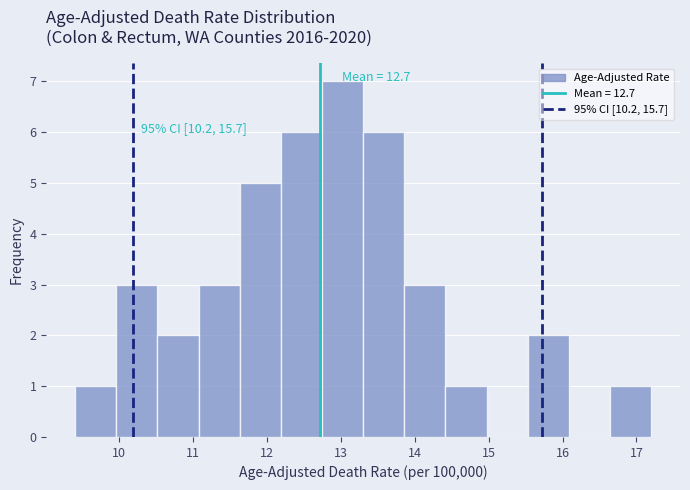

Over which range of the x-axis is the bar tallest?

12.7 to 13.3